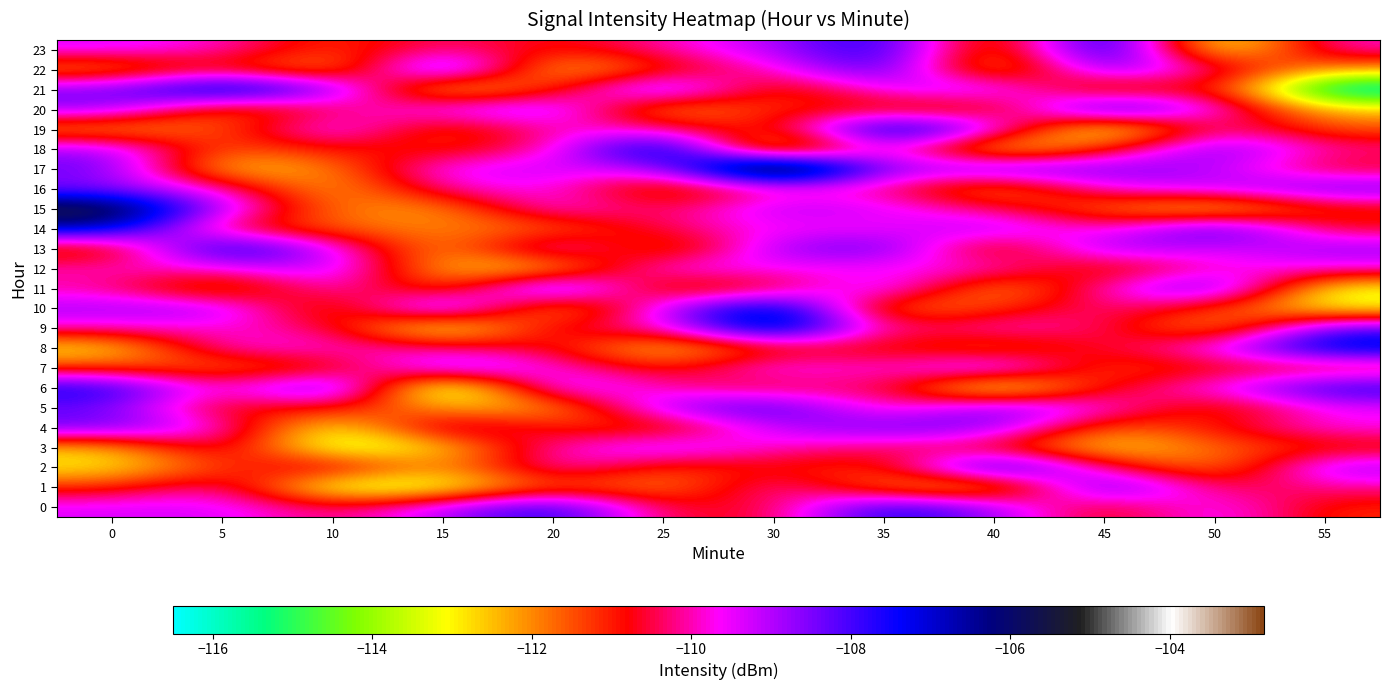

At 25, list the series in order from largest to smallest.

18, 21, 5, 3, 10, 12, 17, 23, 6, 9, 19, 14, 15, 0, 22, 7, 2, 4, 11, 16, 13, 1, 20, 8